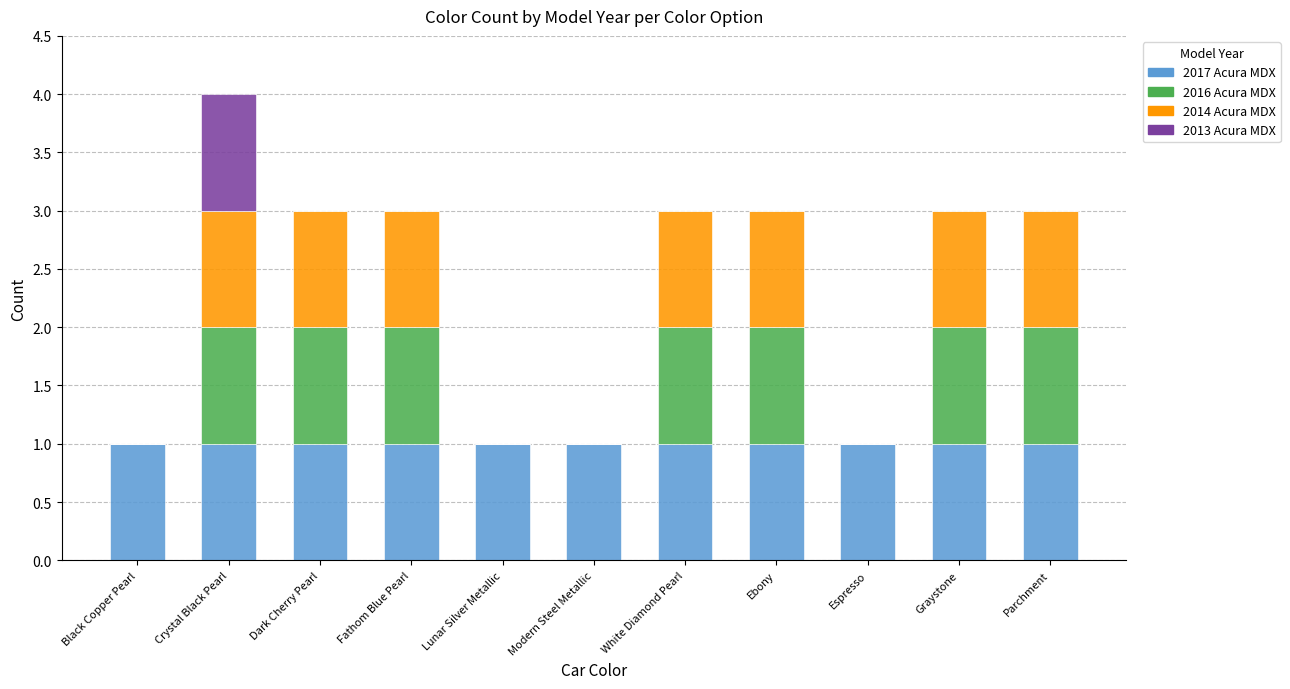

True or false: 2017 Acura MDX has a value of 1 at Lunar Silver Metallic.

True